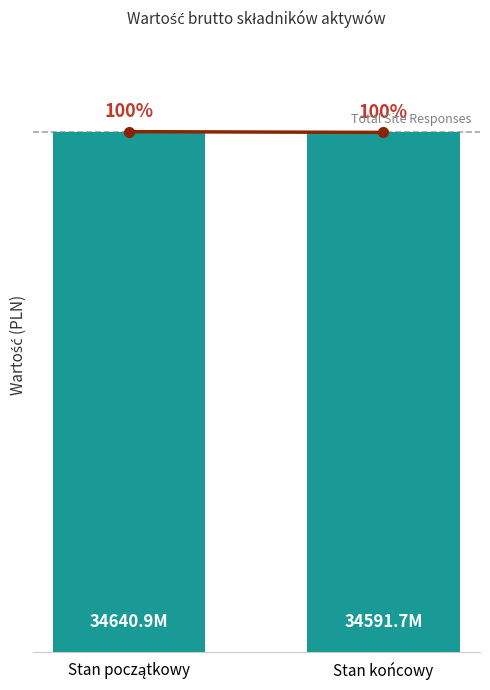

Does the chart contain any negative values?

No